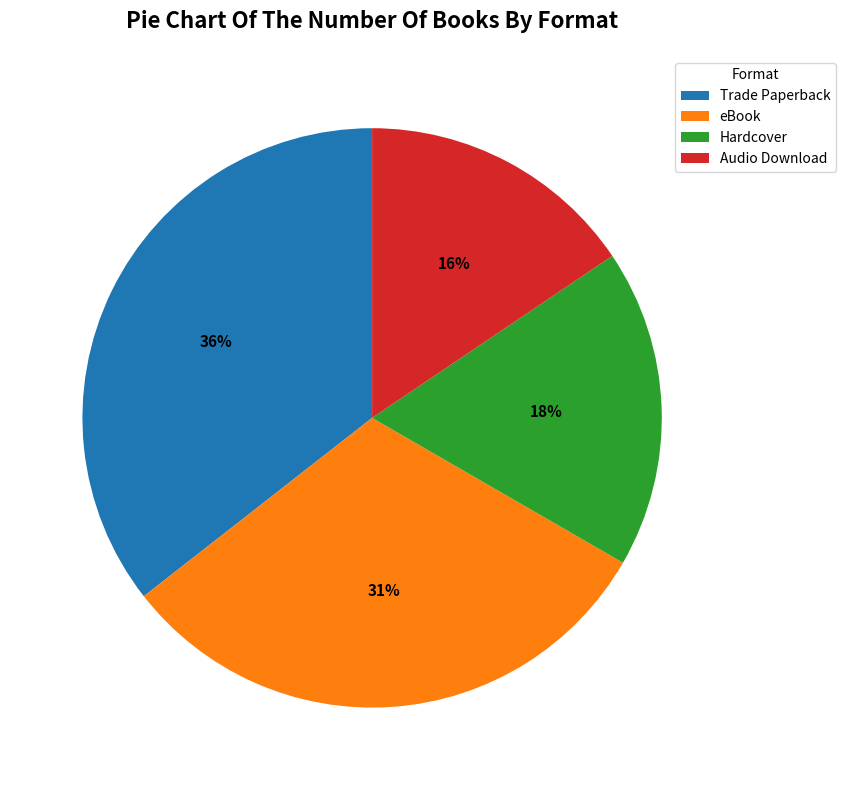

Rank the categories by value from highest to lowest.

Trade Paperback, eBook, Hardcover, Audio Download